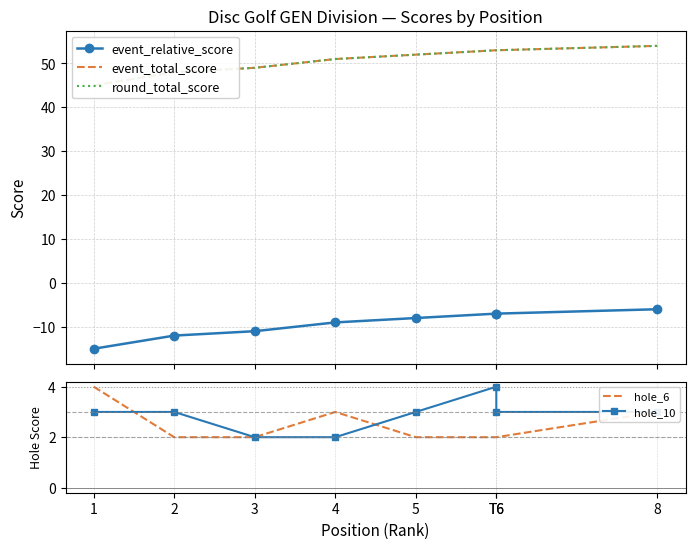

What is the total value across all series at 4?

98